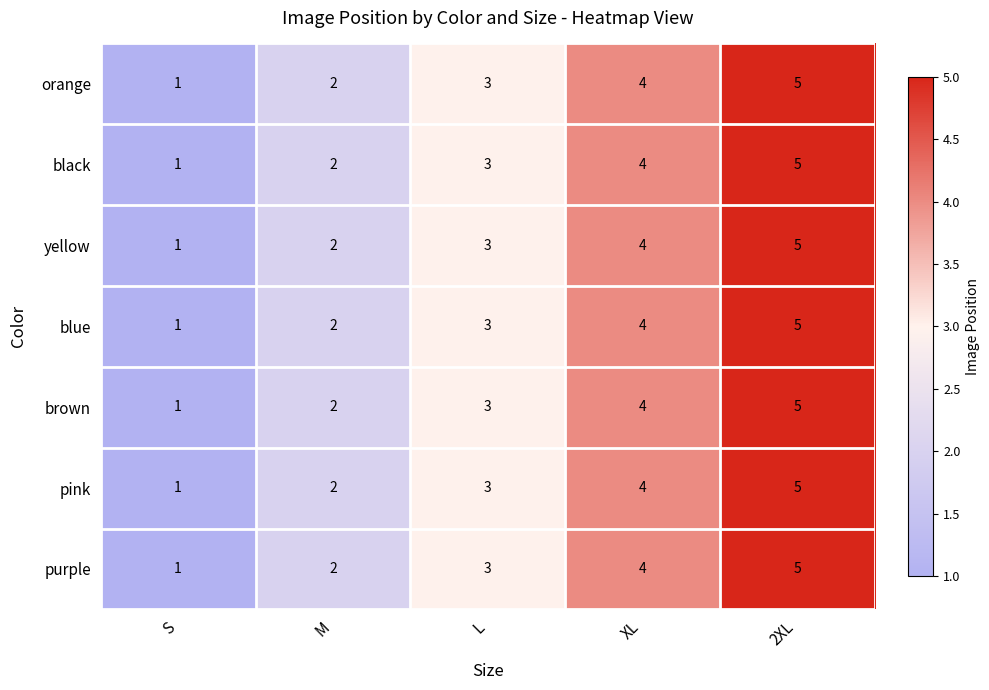

Is the value of orange at 2XL greater than the value of black at XL?

Yes